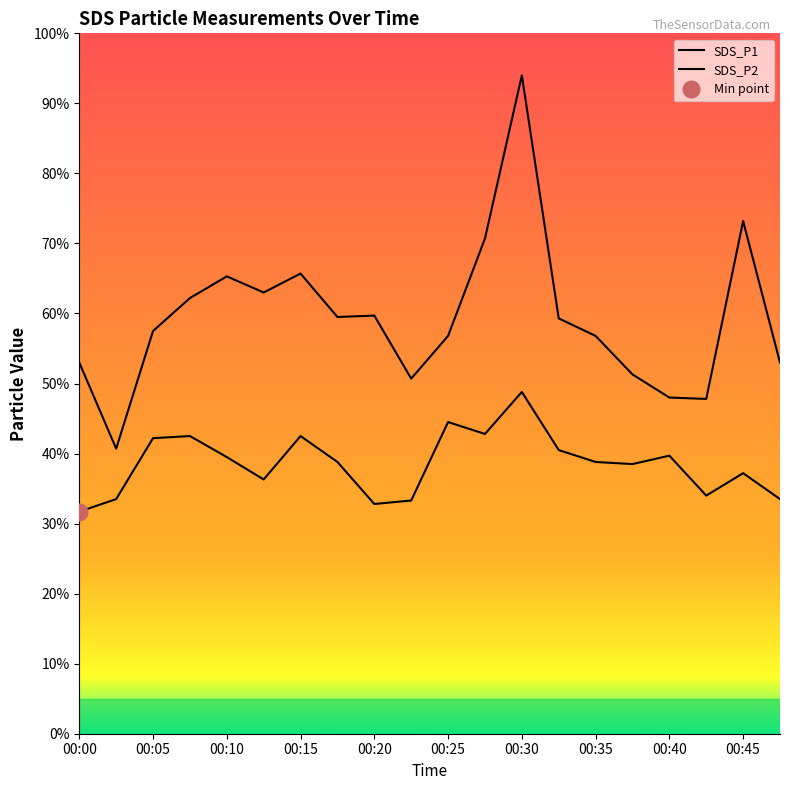

Where is SDS_P1 nearest to the value 6?

00:20